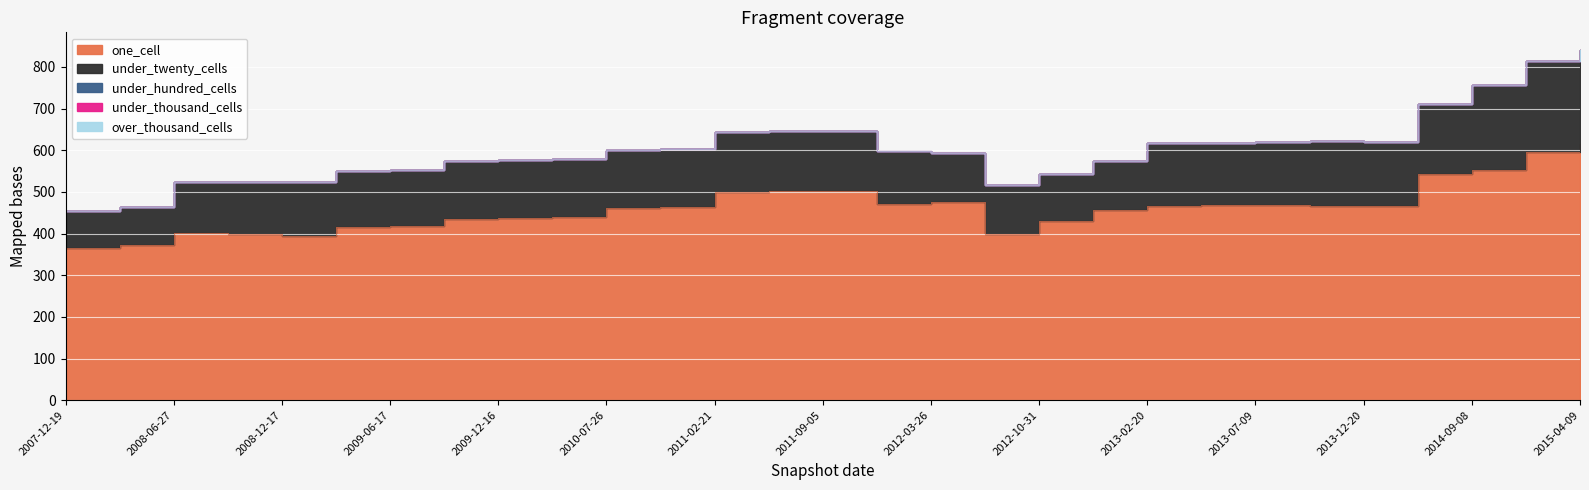

At which label is under_thousand_cells closest to 0?

2007-12-19